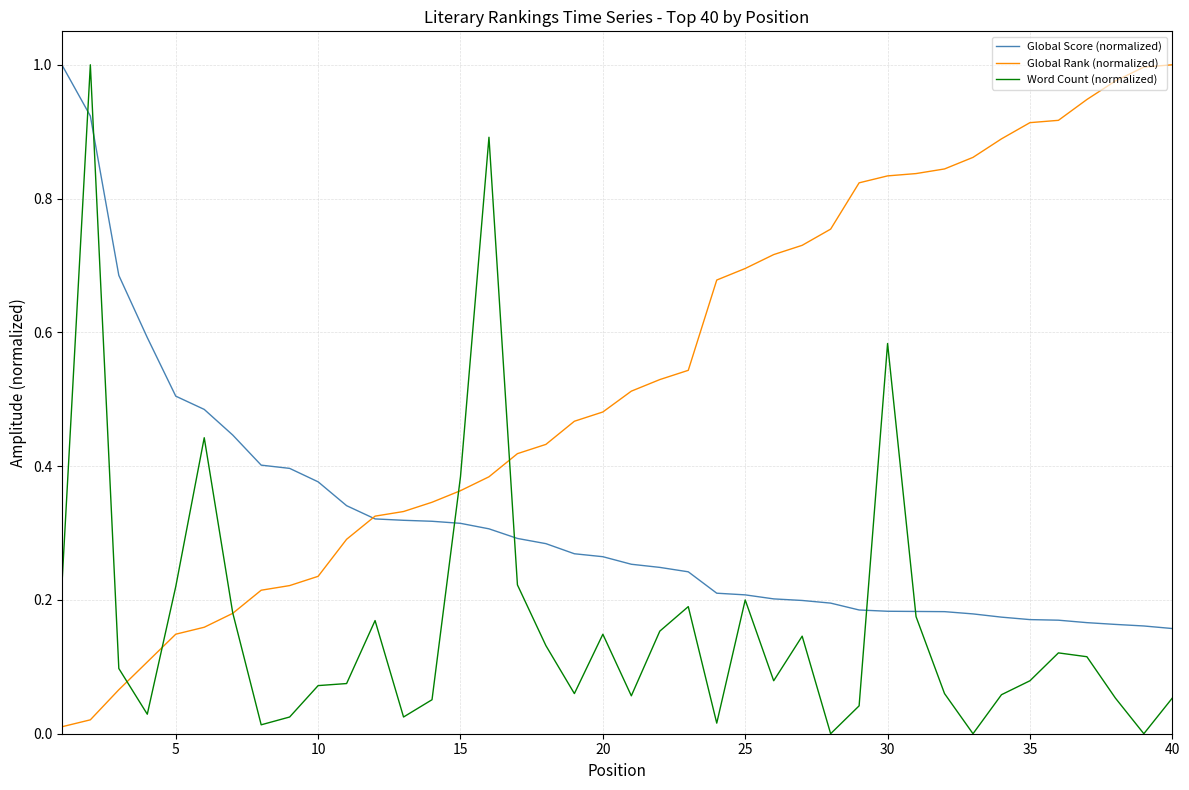

List the series in order of their overall mean, lowest first.

Word Count (normalized), Global Score (normalized), Global Rank (normalized)